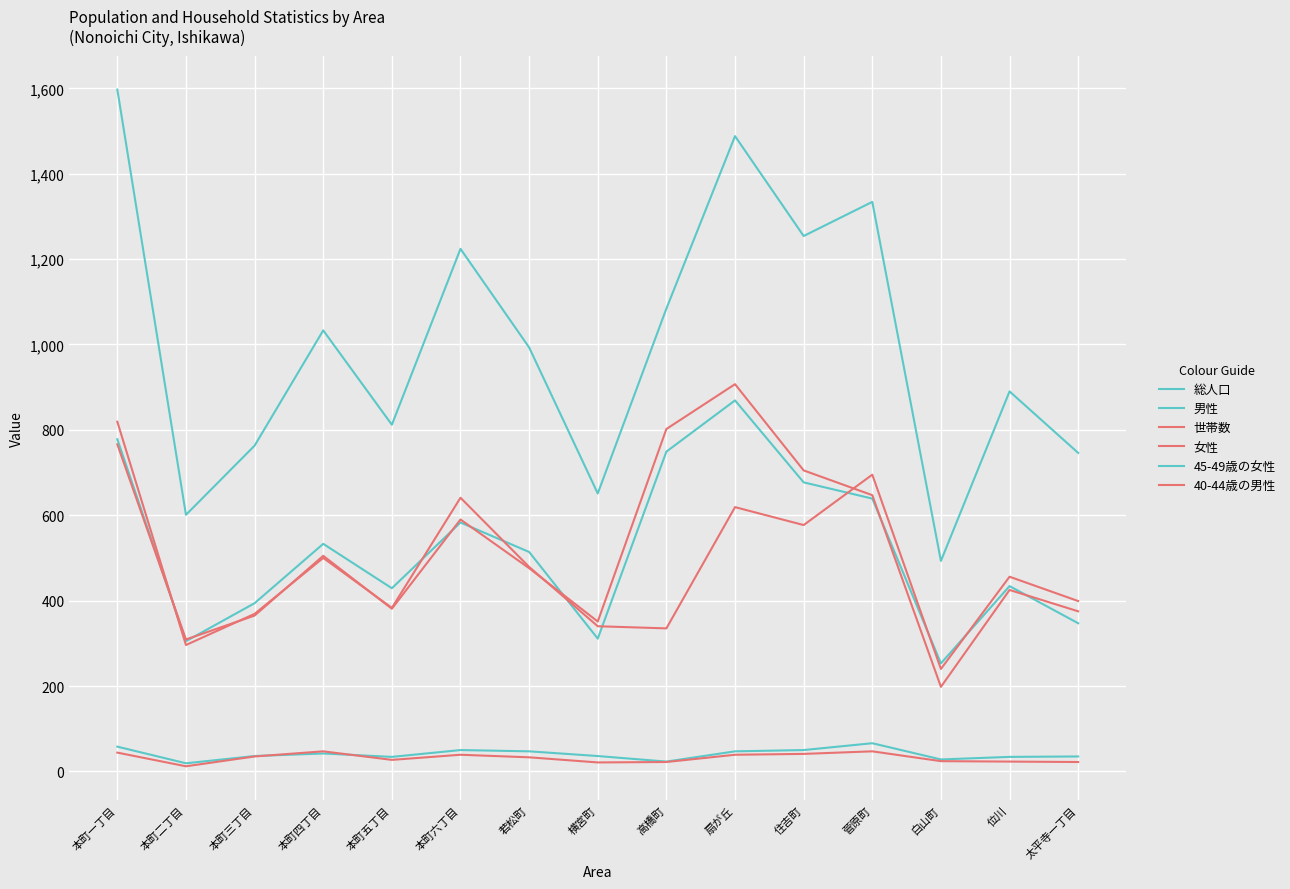

Is this an area chart (filled region under the line)?

No